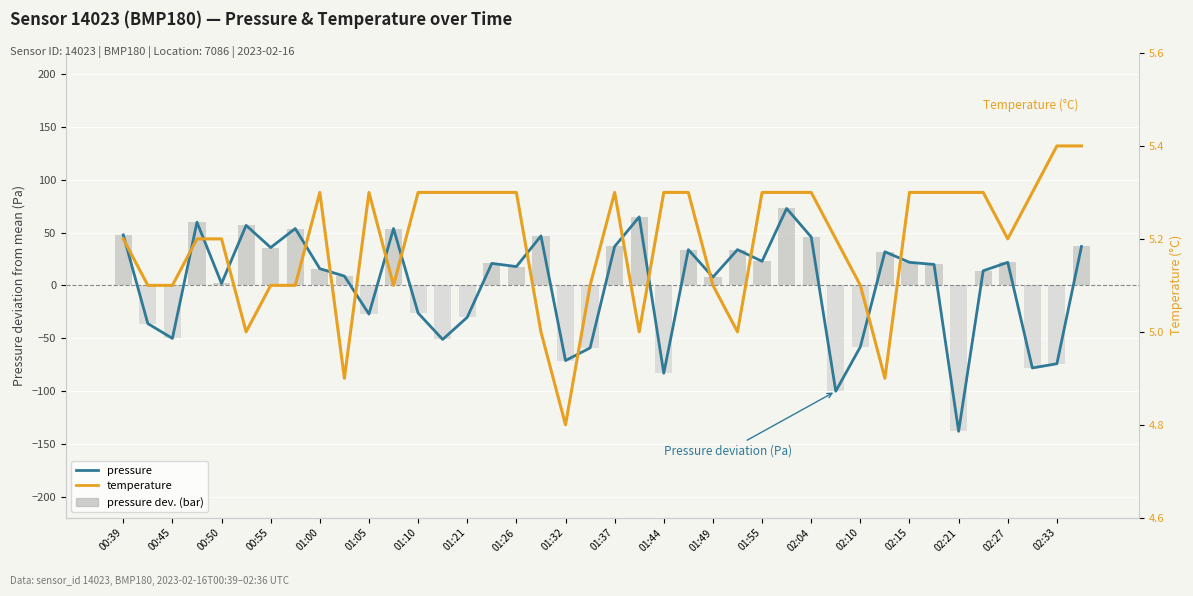

What is the difference between the second highest and second lowest values in the pressure series?

165.0